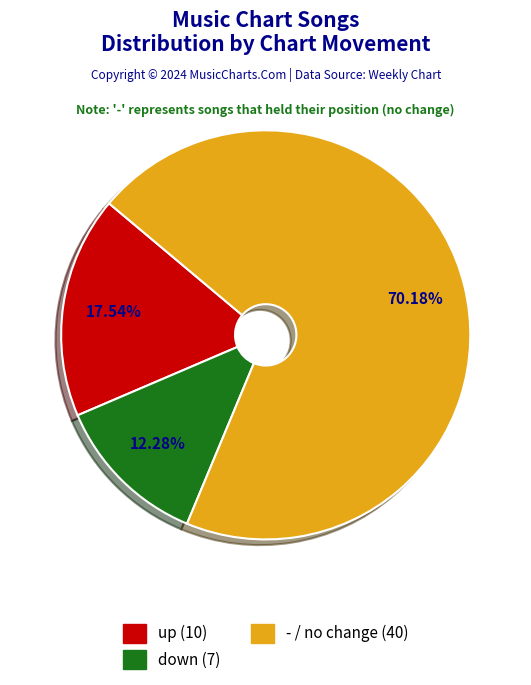

What portion of the pie excludes up?

82.5%